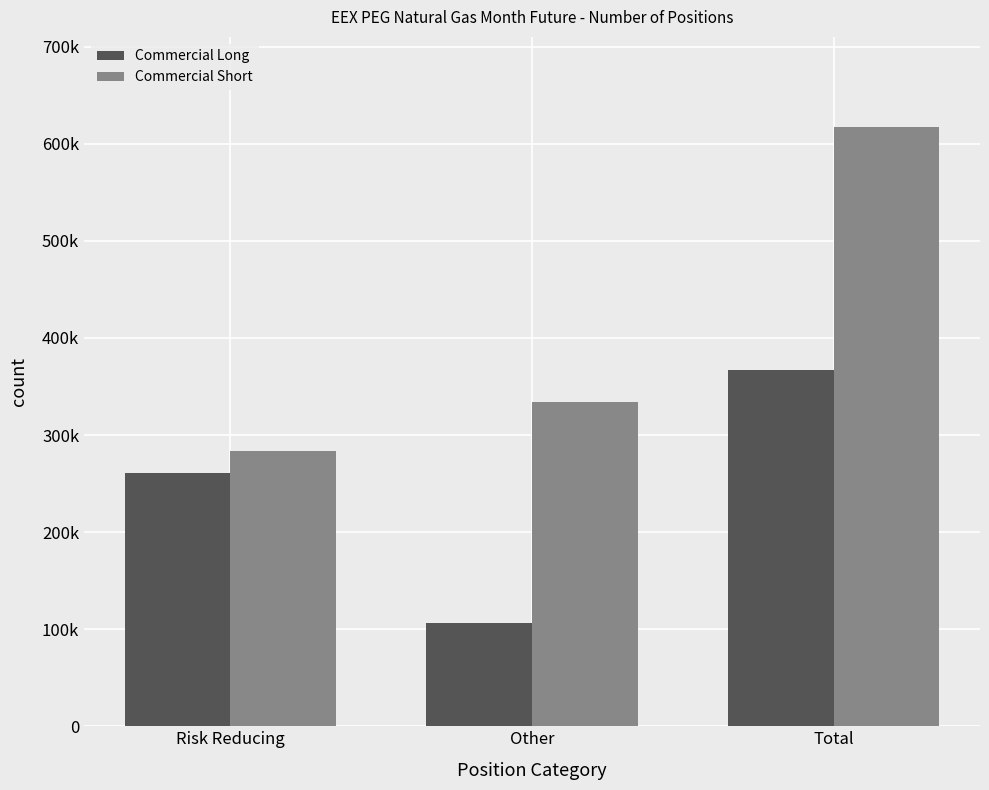

Which series has the largest total across all categories?

Commercial Short